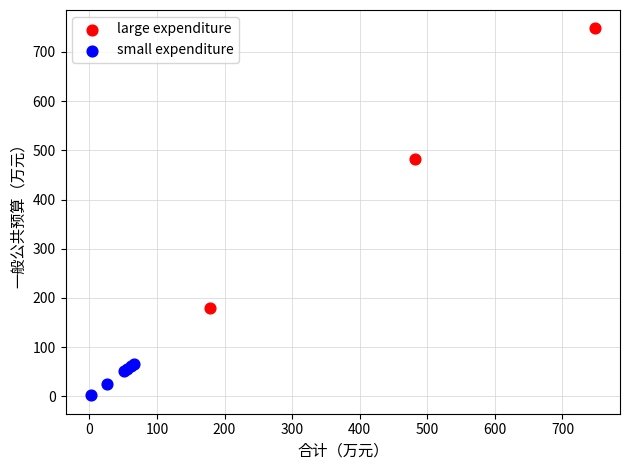

What are all the series names shown in the legend?

large expenditure, small expenditure